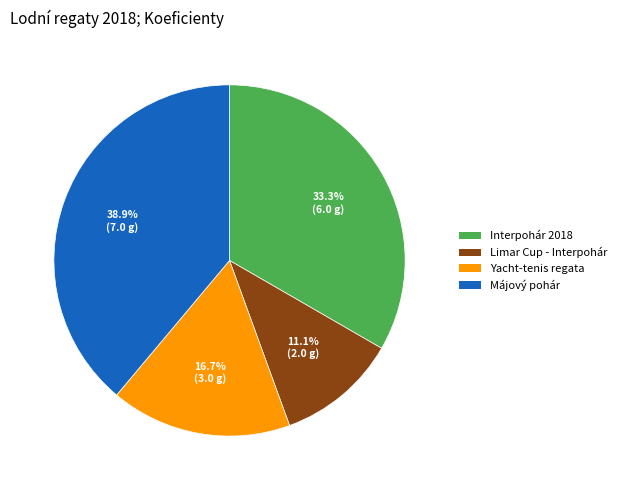

Which category has the biggest portion of the pie?

Májový pohár